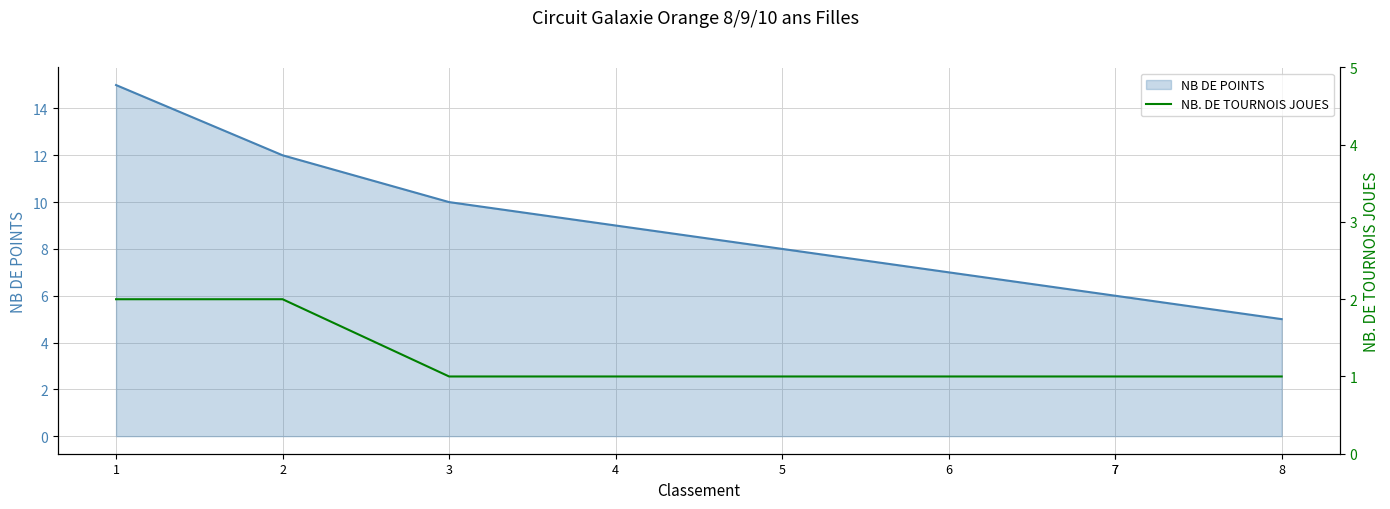

True or false: the data shows 1 at 7.

True